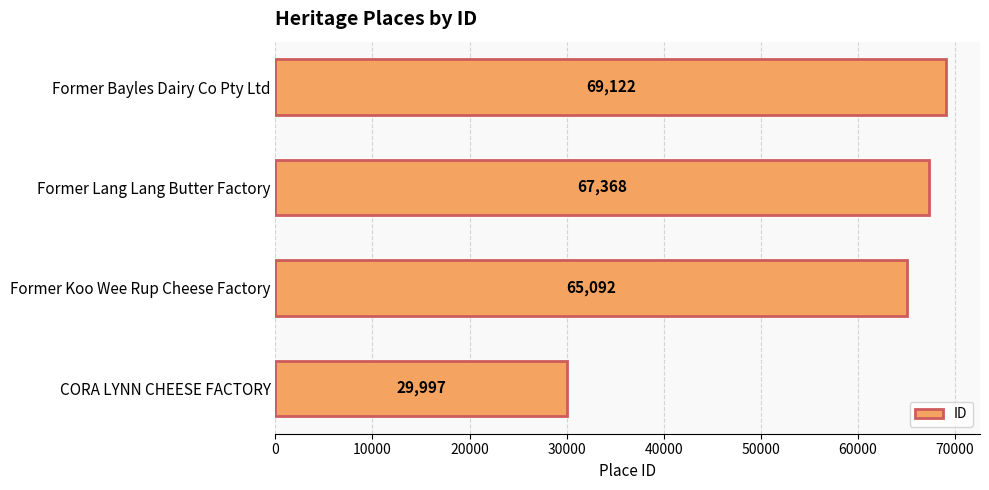

List the labels in order of value, largest first.

Former Bayles Dairy Co Pty Ltd, Former Lang Lang Butter Factory, Former Koo Wee Rup Cheese Factory, CORA LYNN CHEESE FACTORY